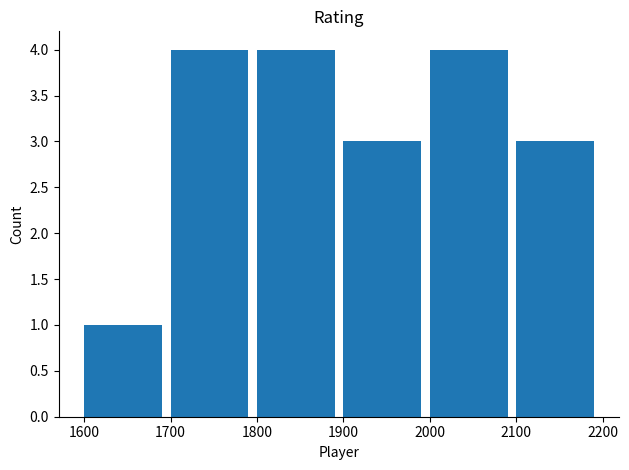

What is the average value?

3